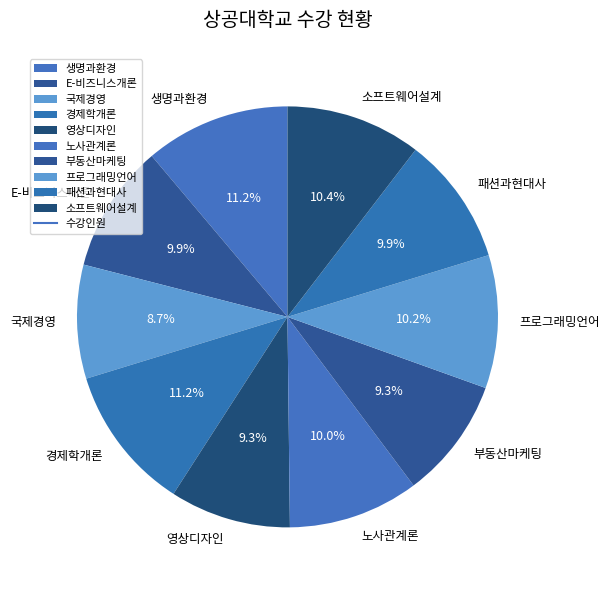

How many slices are in this pie chart?

10